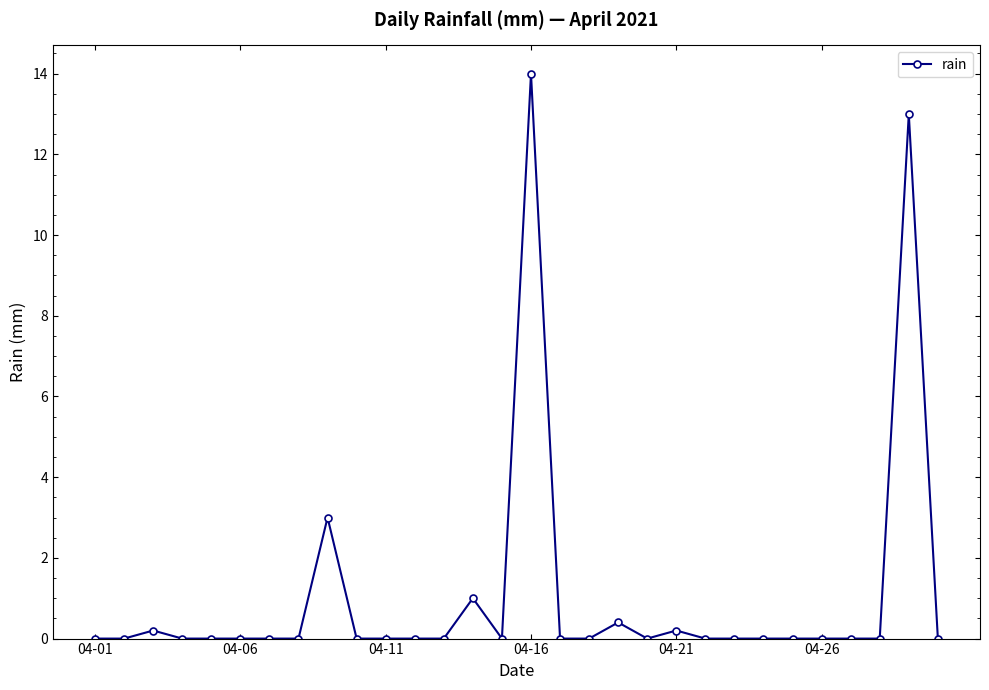

True or false: there are more than 2 points higher than both neighbors.

True